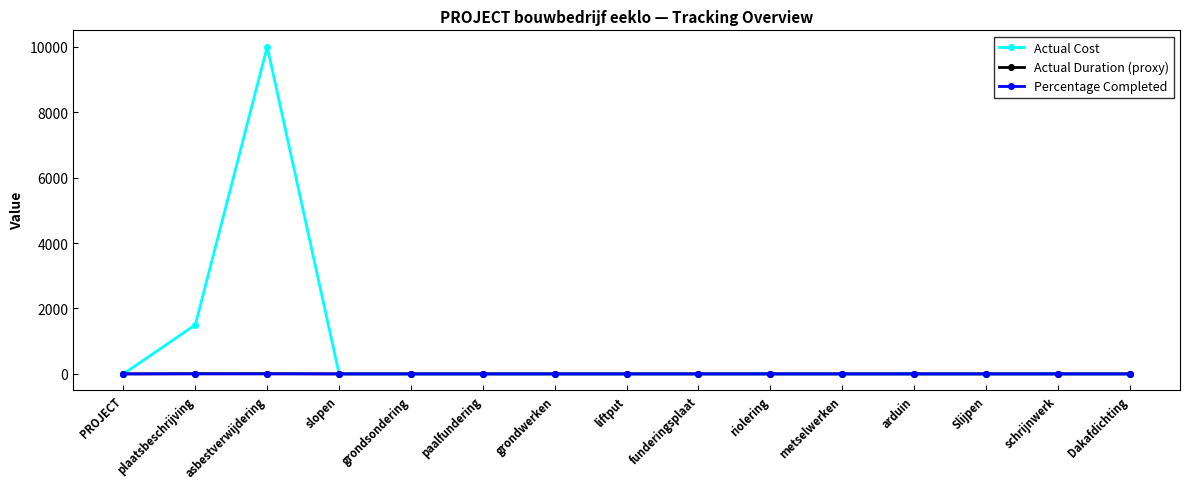

How many data points does each series have?

15